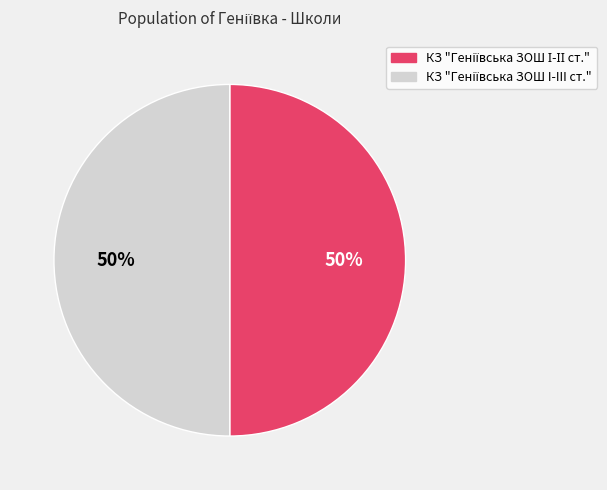

To the nearest percent, what is the average slice percentage?

50%